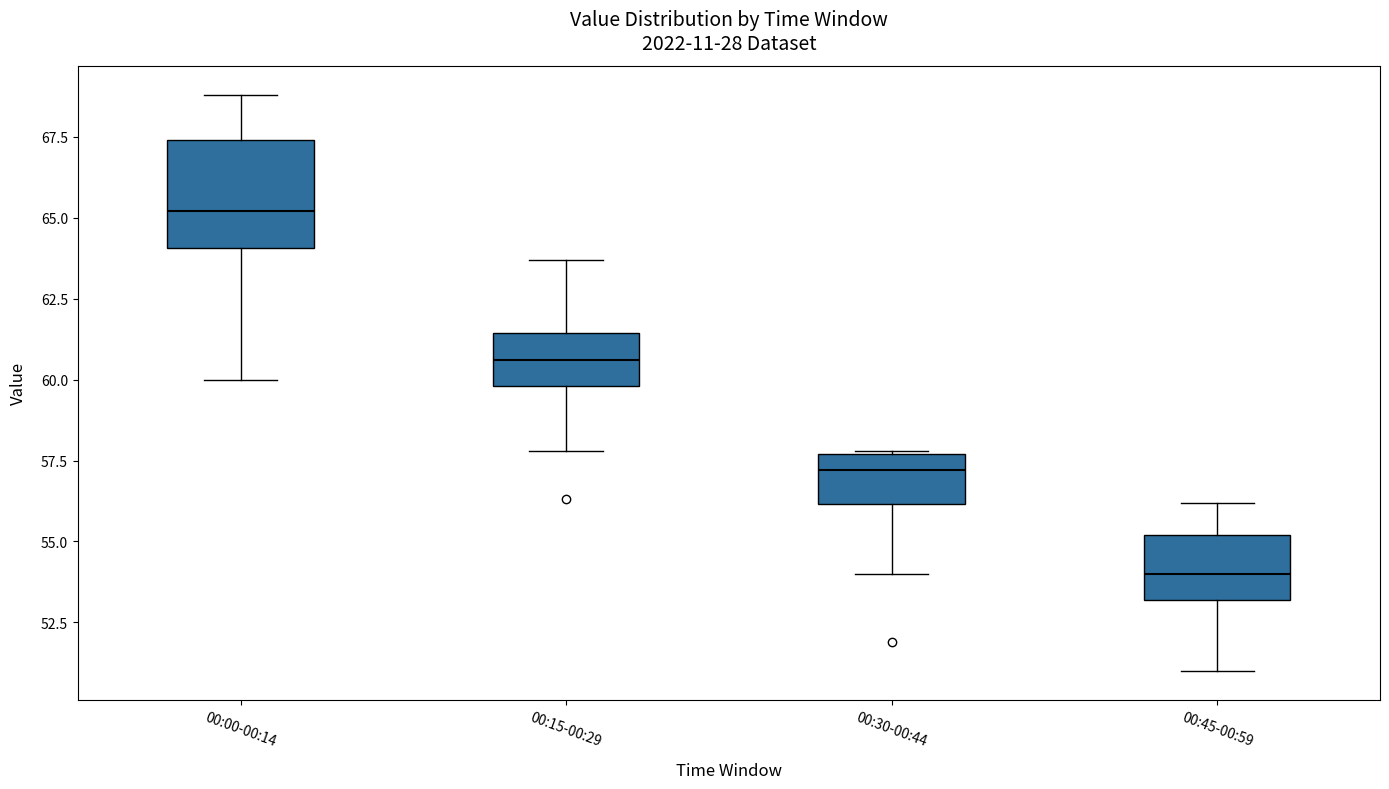

Which box's median line is the highest?

00:00-00:14